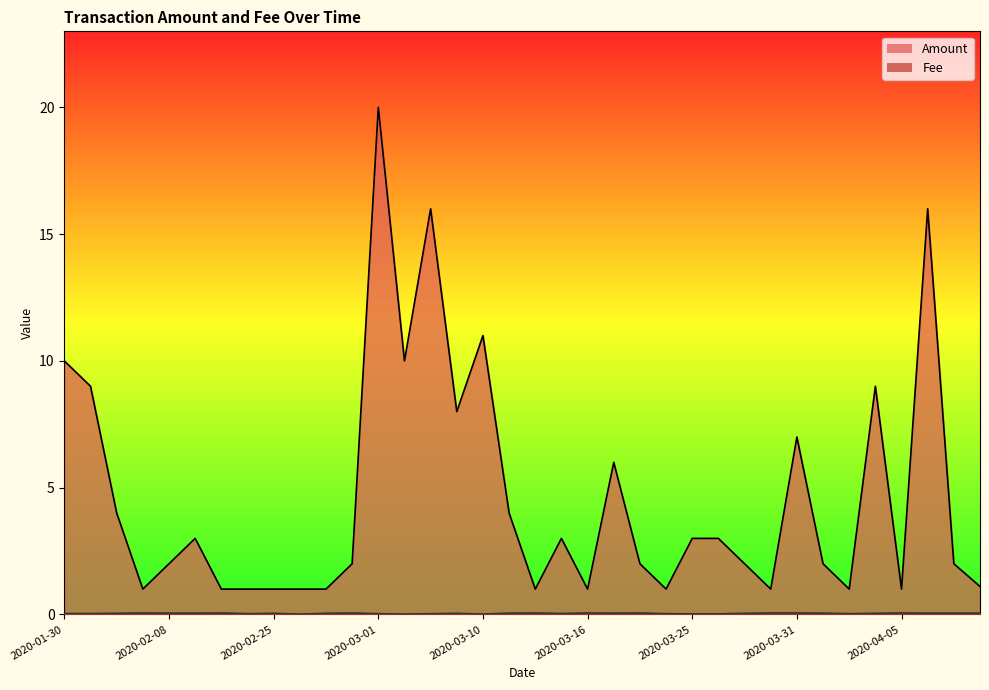

Does the chart have visible grid lines?

No